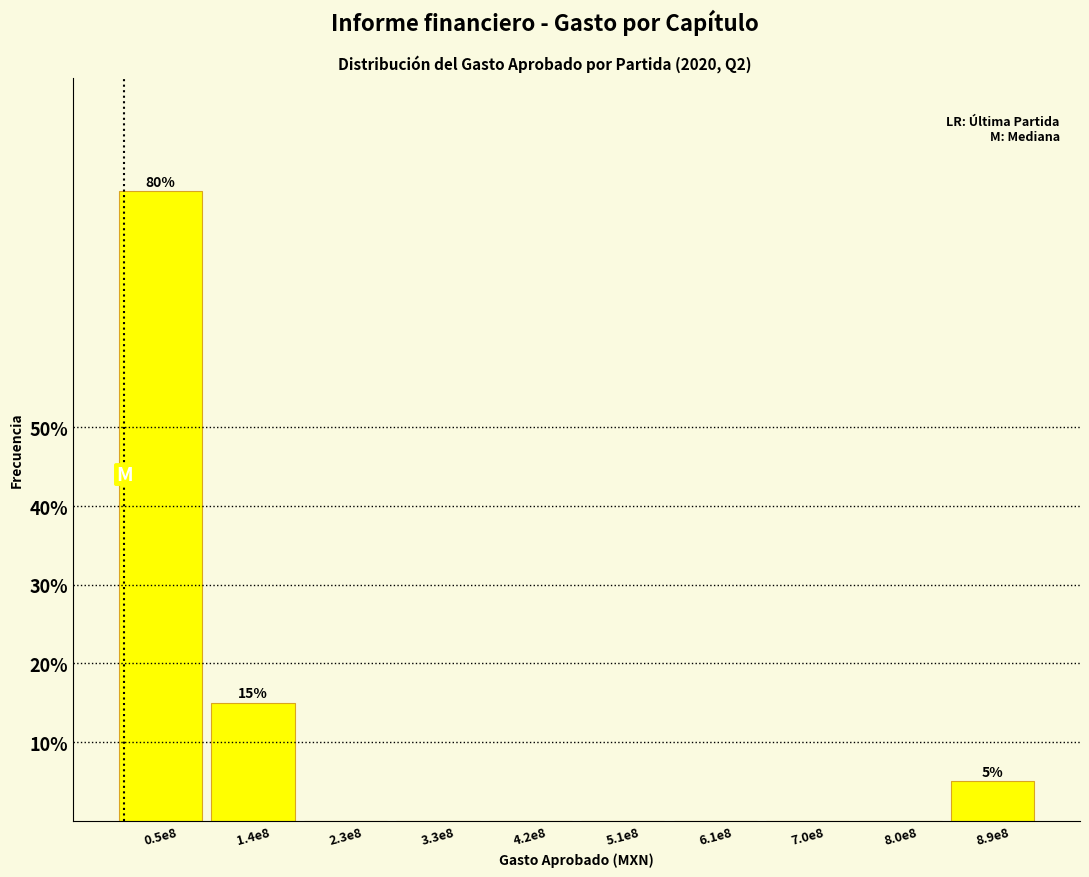

Reading left to right, extract all data points from this chart.

0.5e8=80	1.4e8=15	2.3e8=0	3.3e8=0	4.2e8=0	5.1e8=0	6.1e8=0	7.0e8=0	8.0e8=0	8.9e8=5